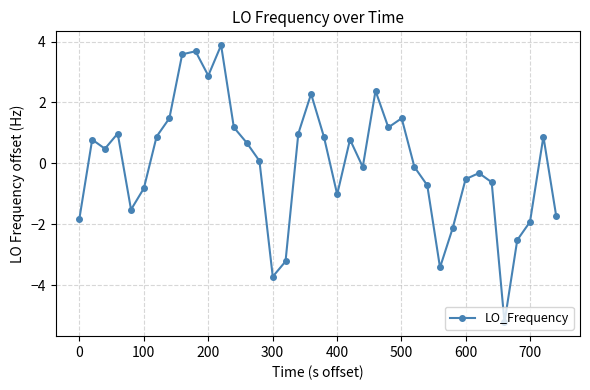

How many distinct data groups are displayed?

1